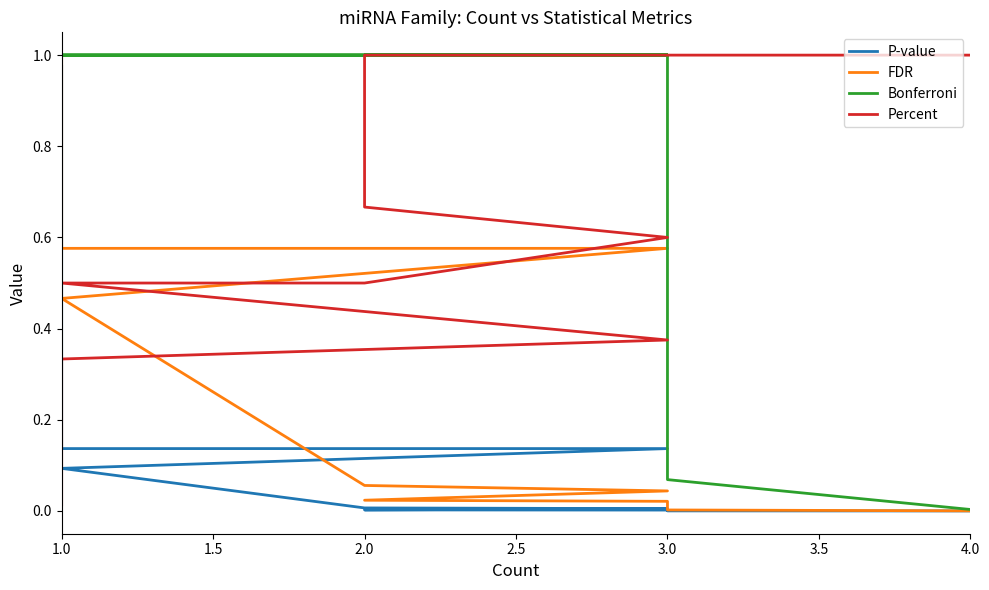

Does the chart display data point markers on the line(s)?

No